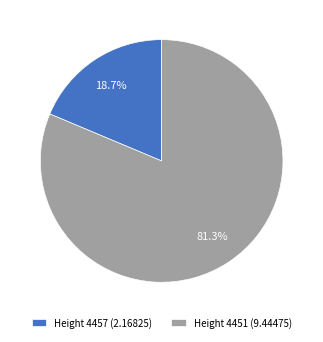

Count the number of slices in the pie.

2